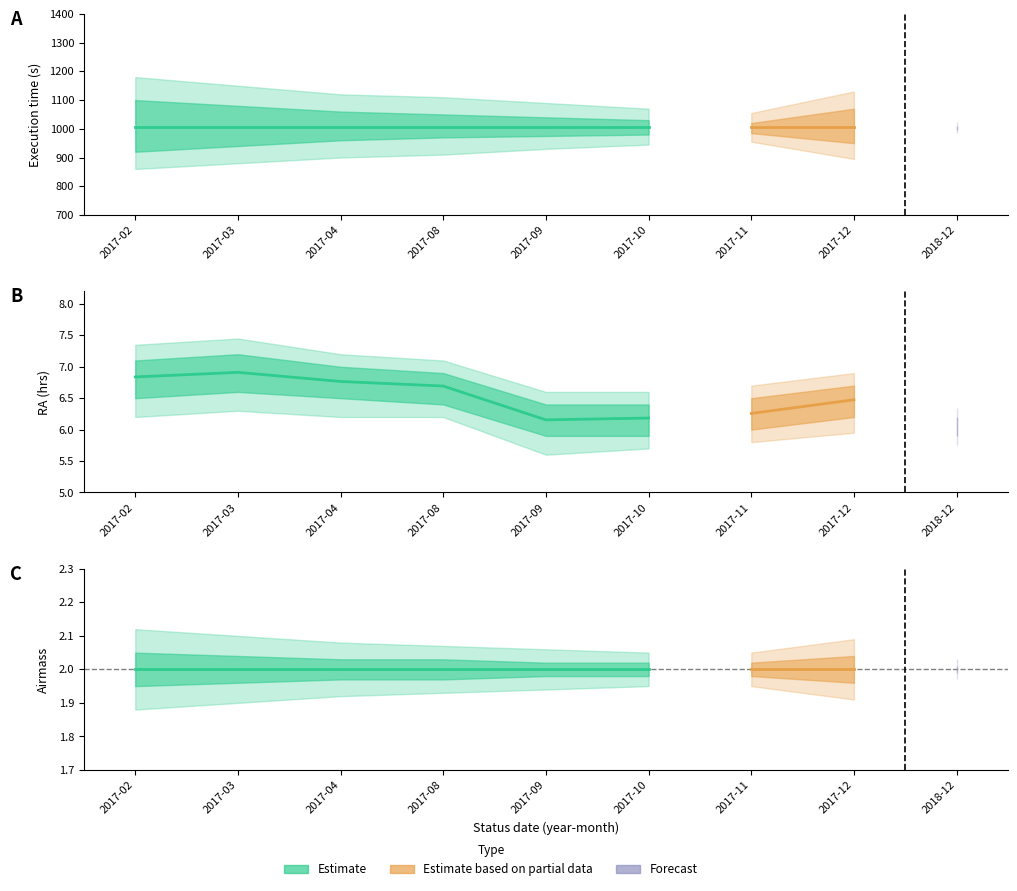

How many groups of bars are there?

9